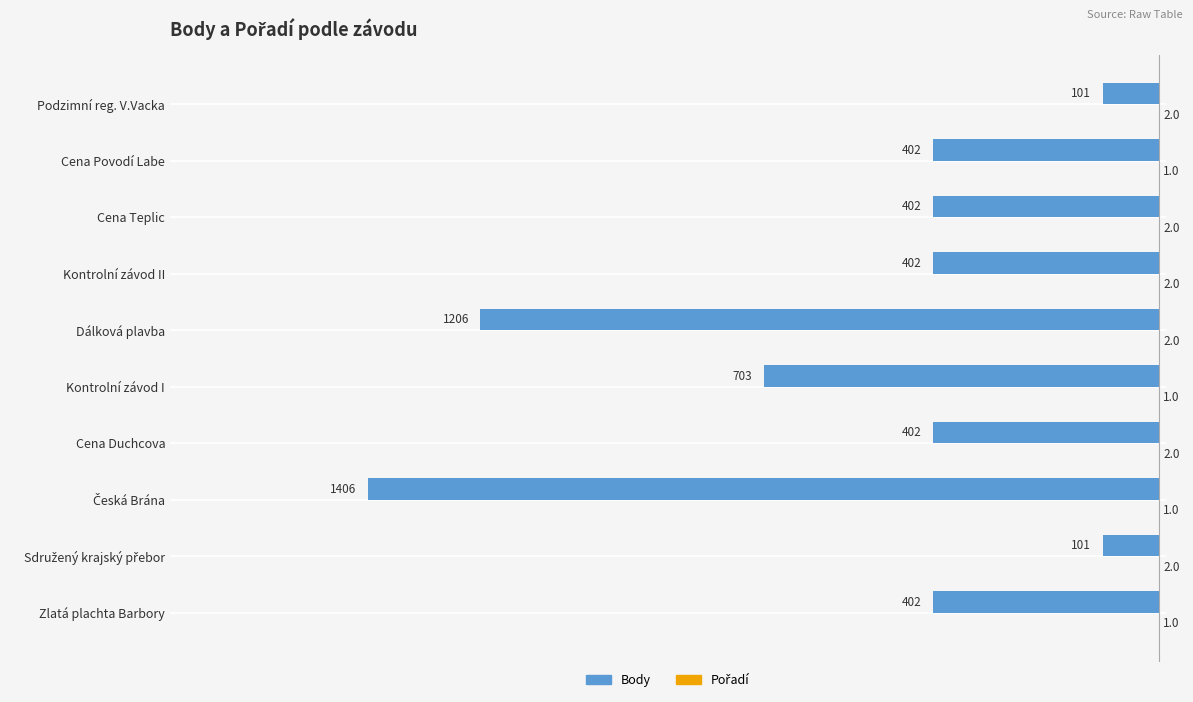

Which series changed the most between Zlatá plachta Barbory and Dálková plavba?

Body